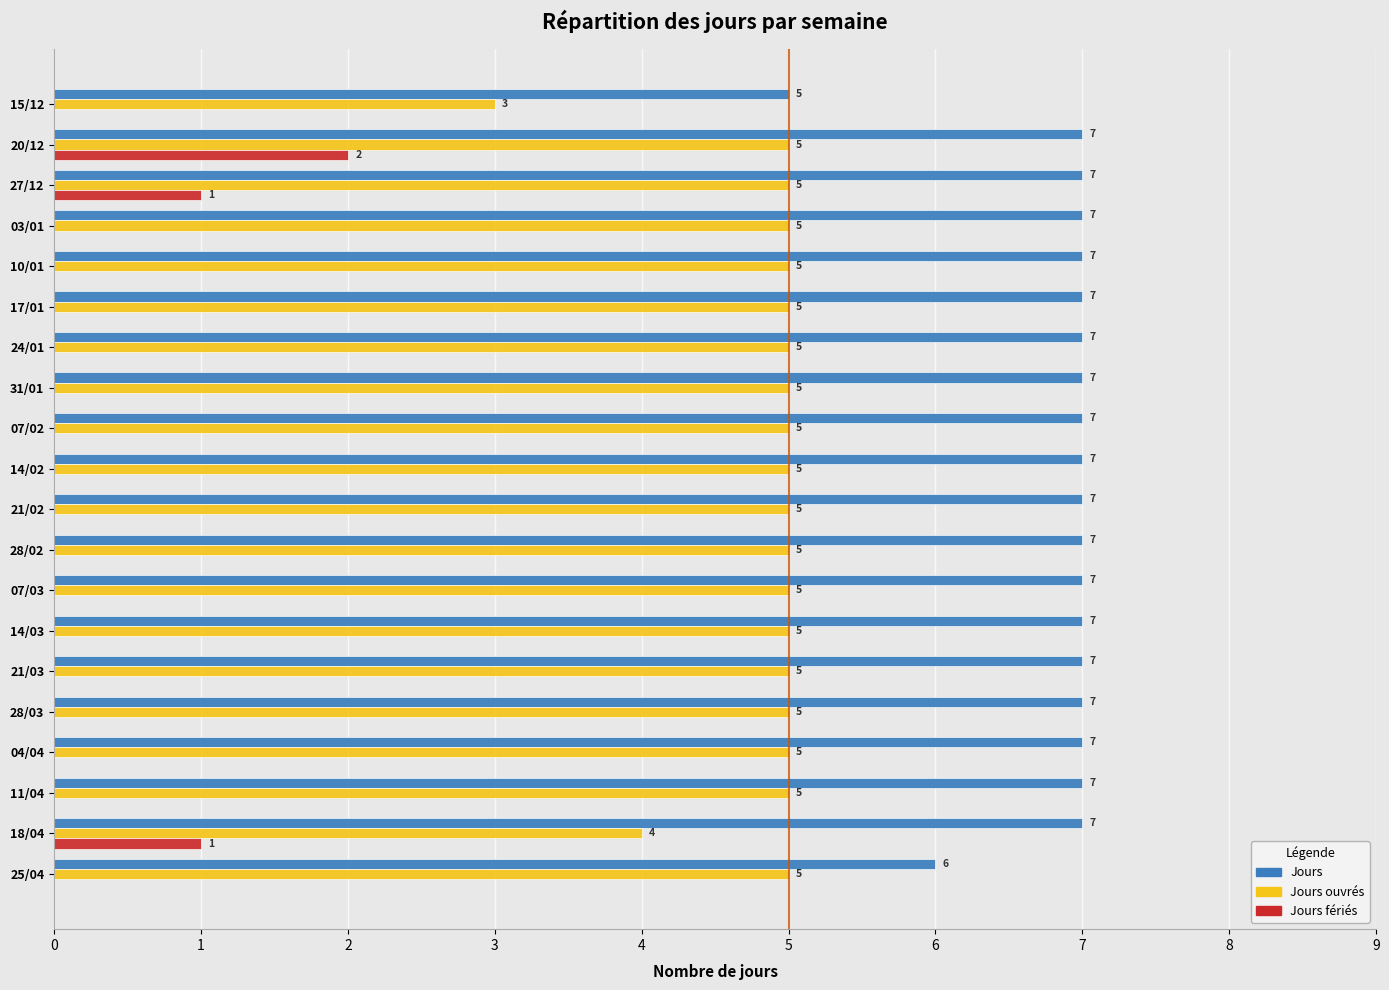

Count the Jours values in the range 7 to 8.

18